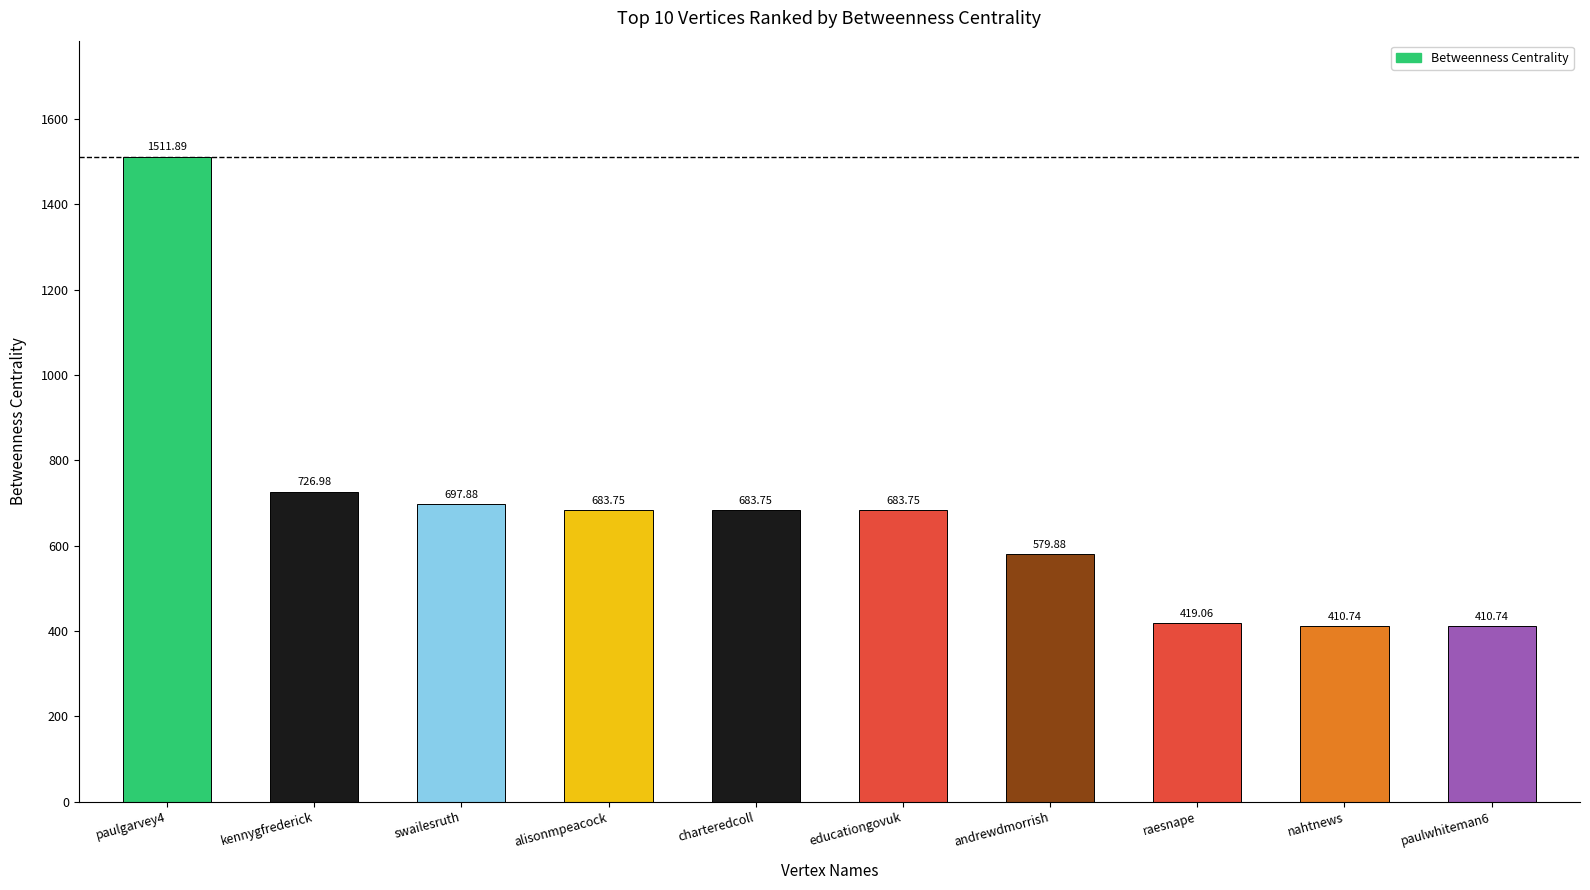

Does the chart contain any negative values?

No